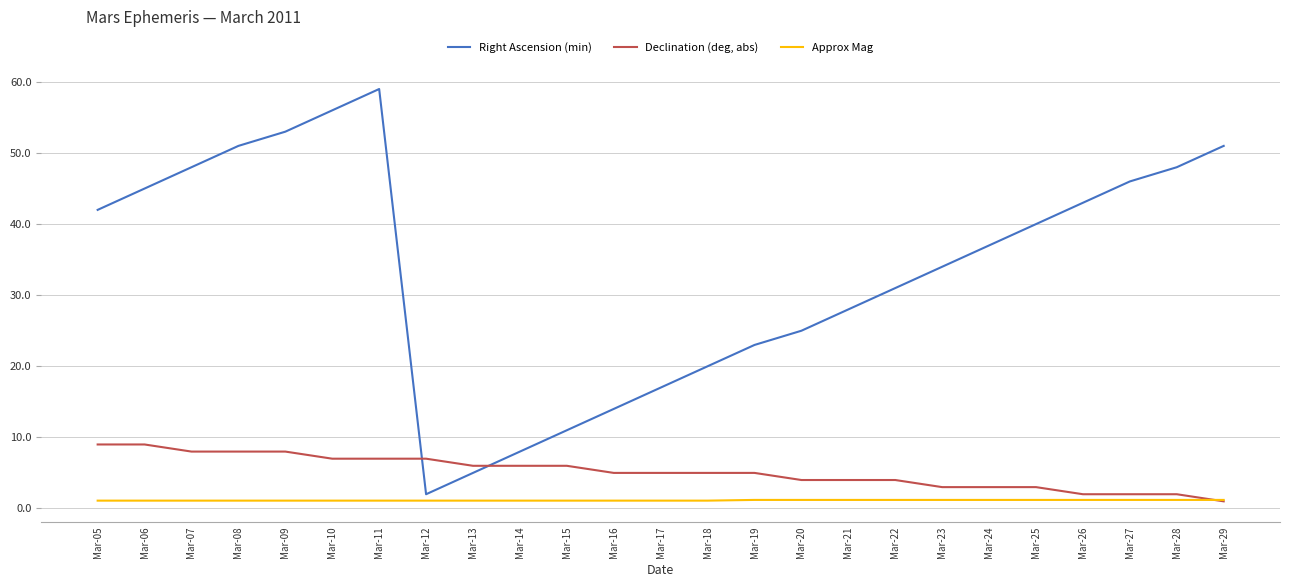

How many times do Declination (deg, abs) and Right Ascension (min) cross each other?

2